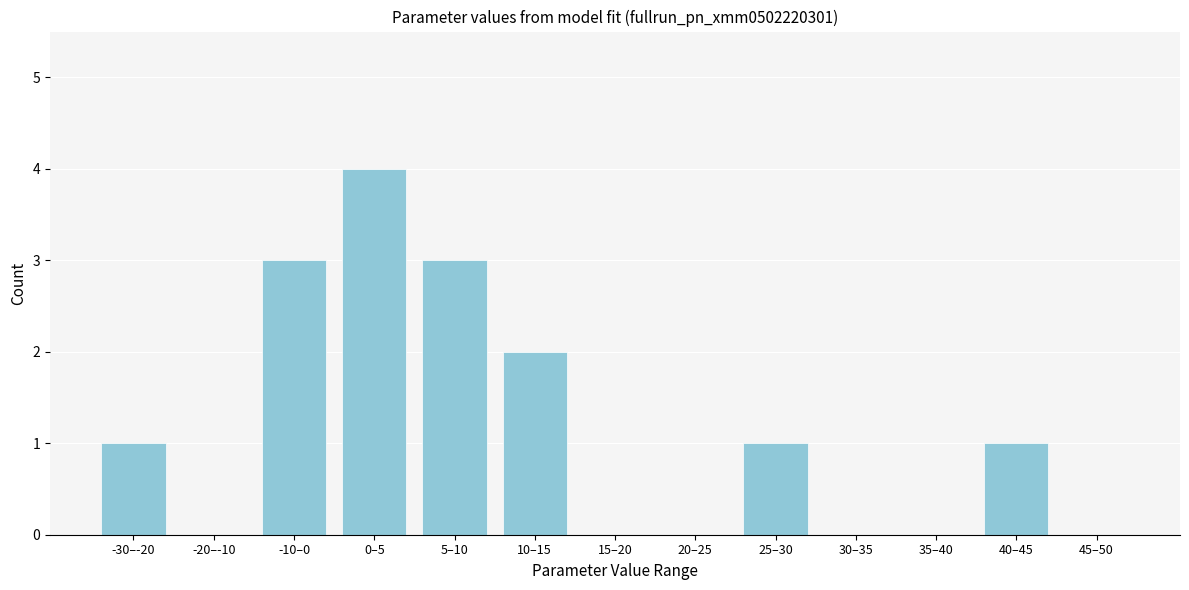

Which has a higher value, -10–0 or -30–-20?

-10–0